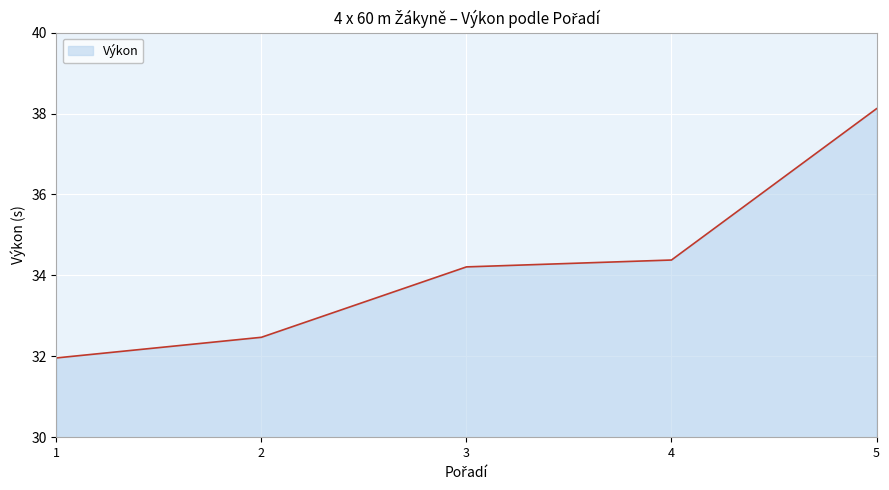

Does the chart display data point markers on the line(s)?

No